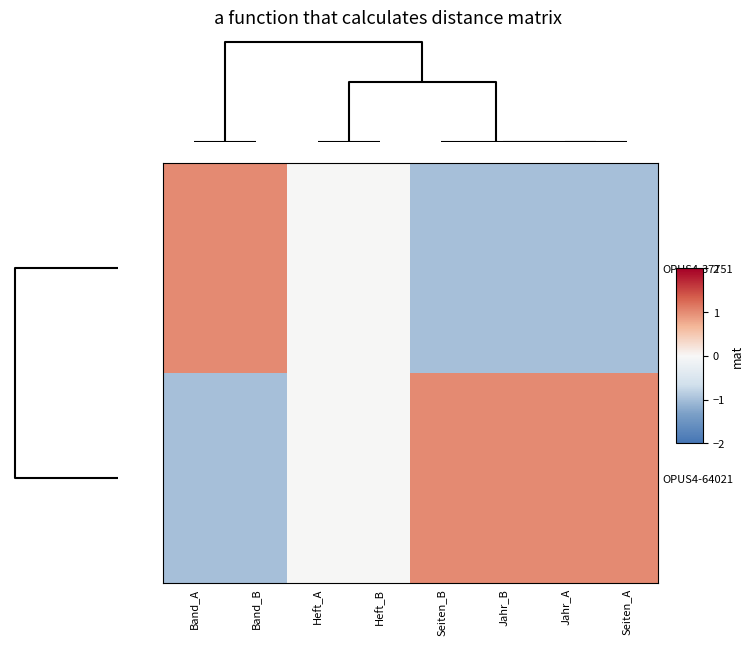

At Band_A, list the series in order from largest to smallest.

OPUS4-37751, OPUS4-64021